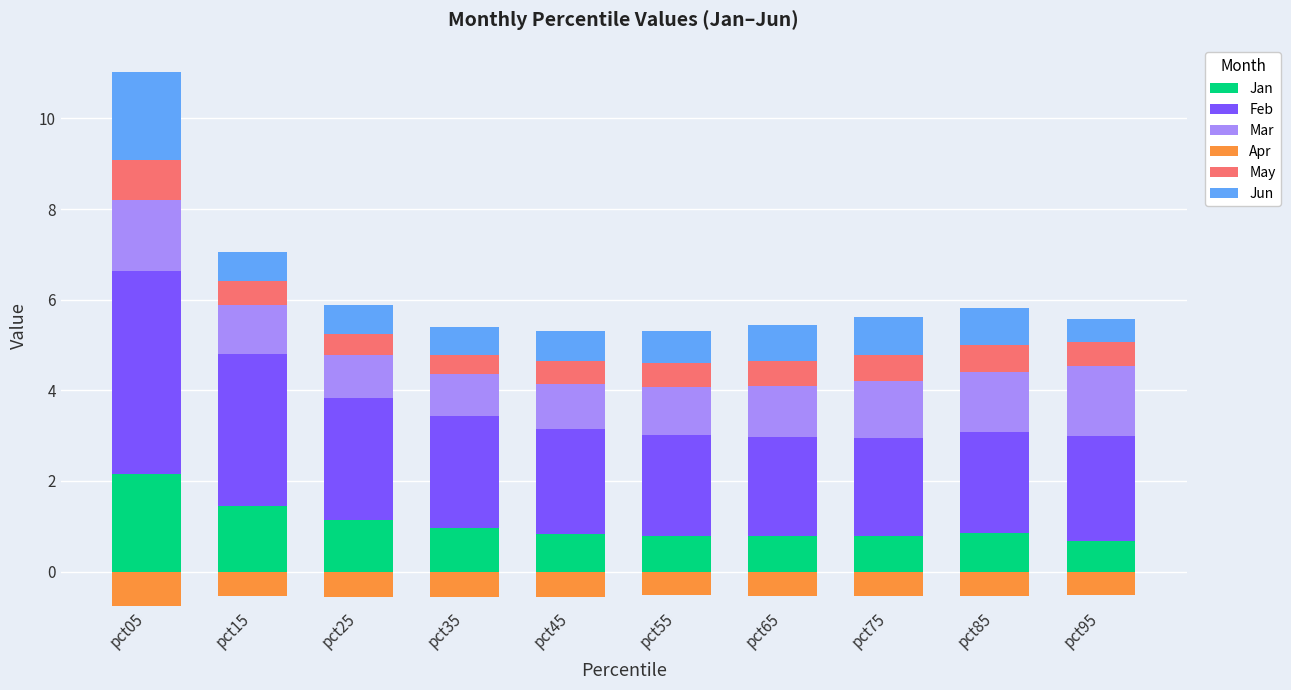

What is the highest value of the Feb series?

4.5